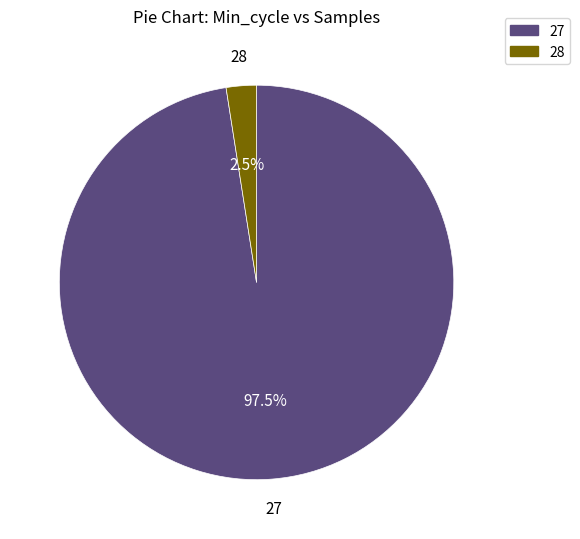

To the nearest percent, what is the difference between the largest and smallest slice percentages?

95%